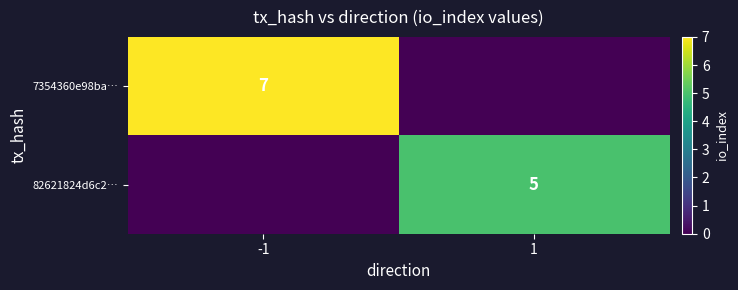

Is it true that 82621824d6c2… equals 1 at 1?

False